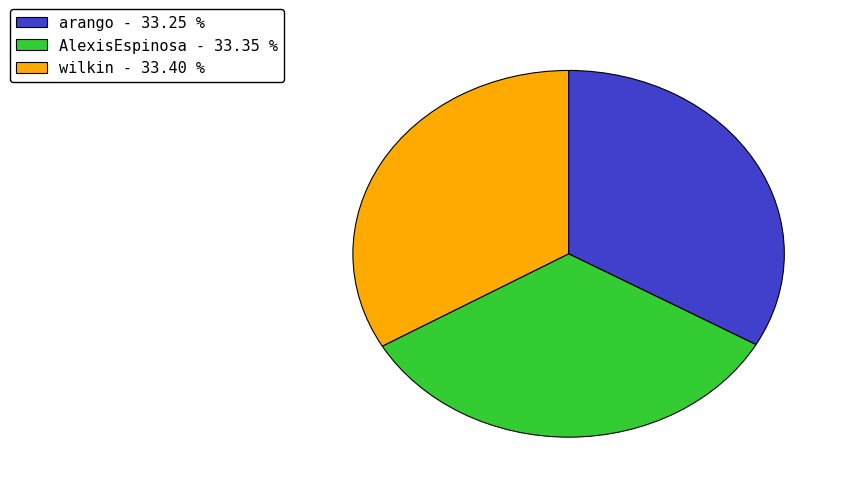

Does wilkin represent more than half of the total?

No